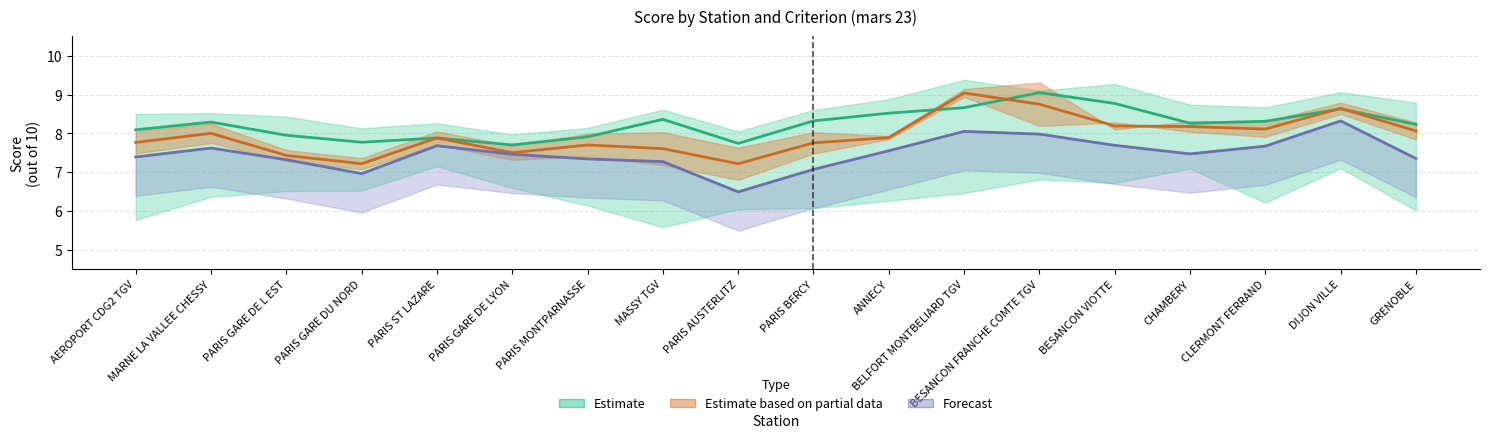

Count the number of data series in this chart.

3